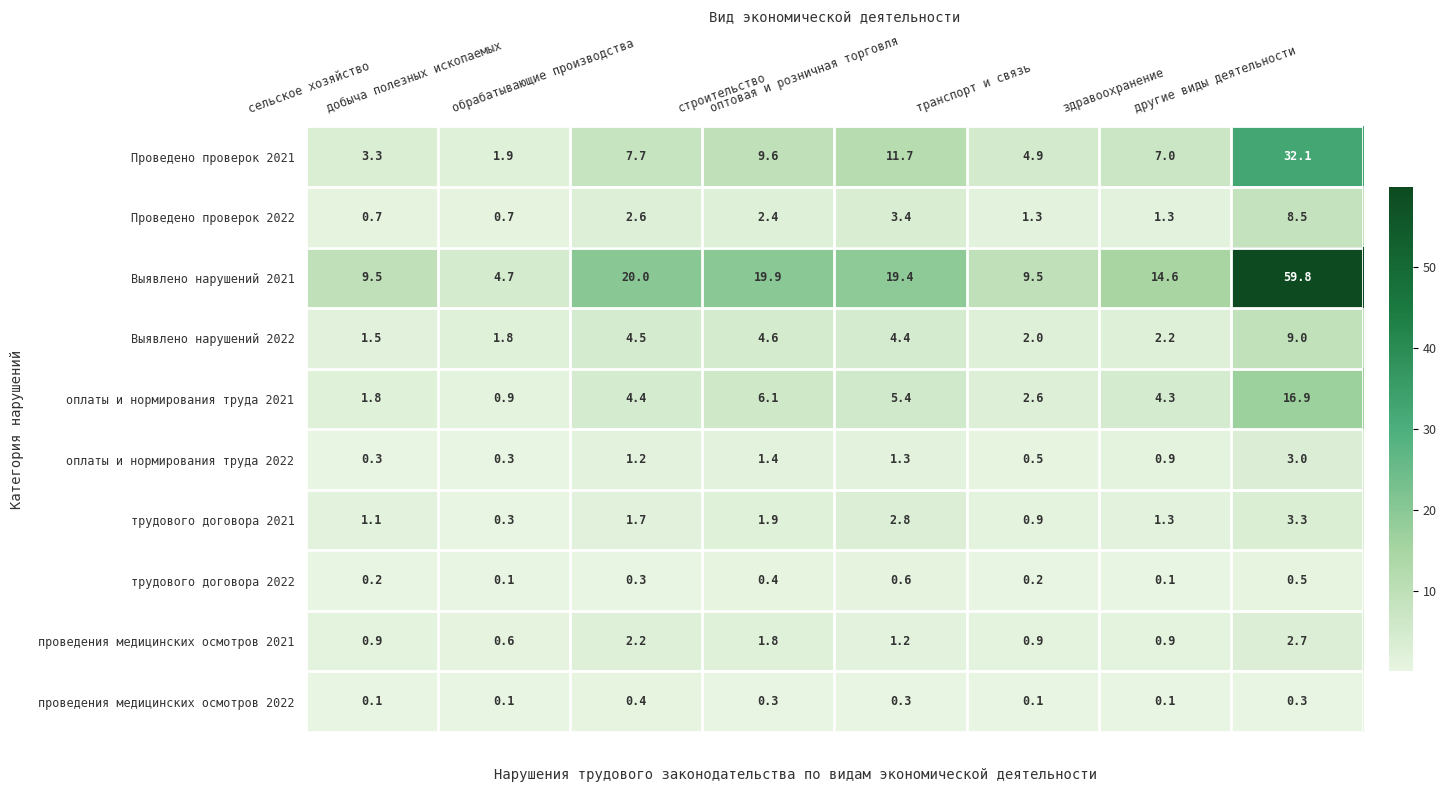

Rank the series by their maximum value, from highest to lowest.

Выявлено нарушений 2021, Проведено проверок 2021, оплаты и нормирования труда 2021, Выявлено нарушений 2022, Проведено проверок 2022, трудового договора 2021, оплаты и нормирования труда 2022, проведения медицинских осмотров 2021, трудового договора 2022, проведения медицинских осмотров 2022